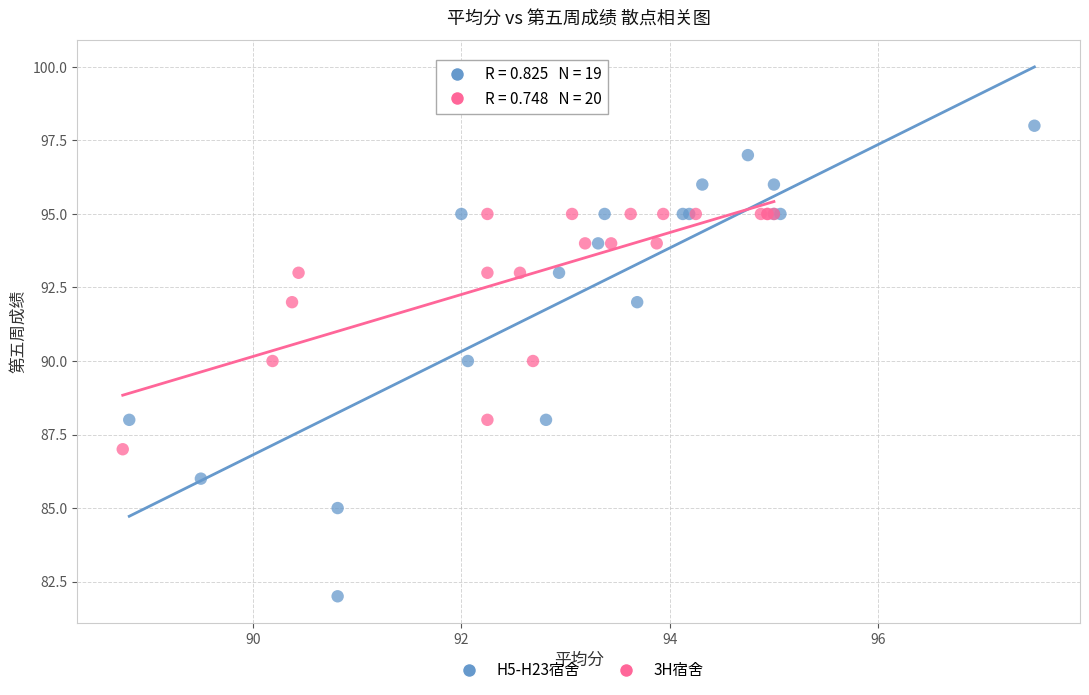

Which series reaches the maximum Y coordinate?

H5-H23宿舍